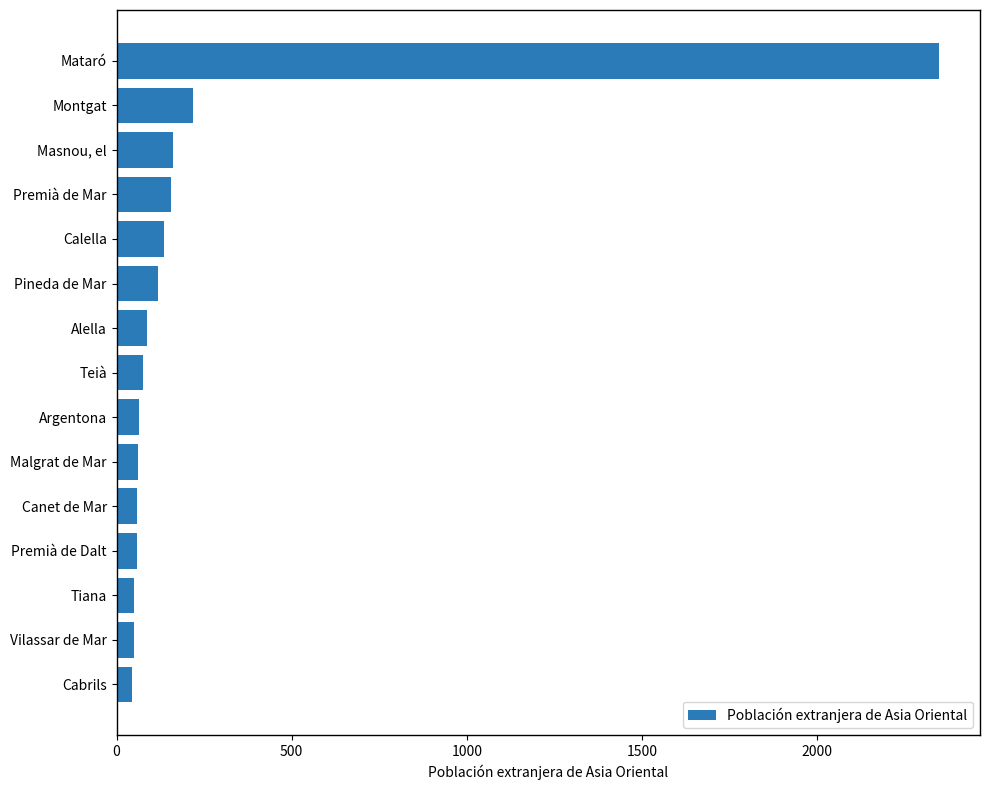

What is the approximate value at Masnou, el?

162